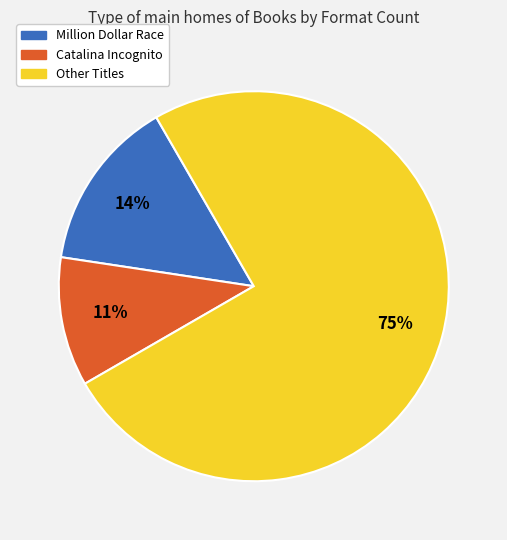

Is there any slice that represents more than half of the pie?

Yes